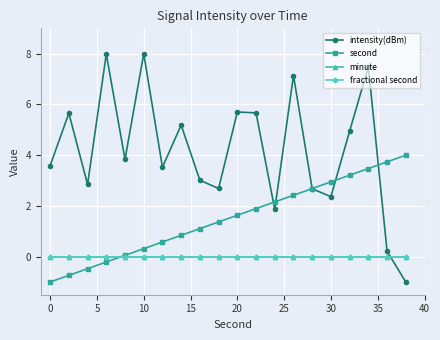

How many lines are shown in the chart?

4